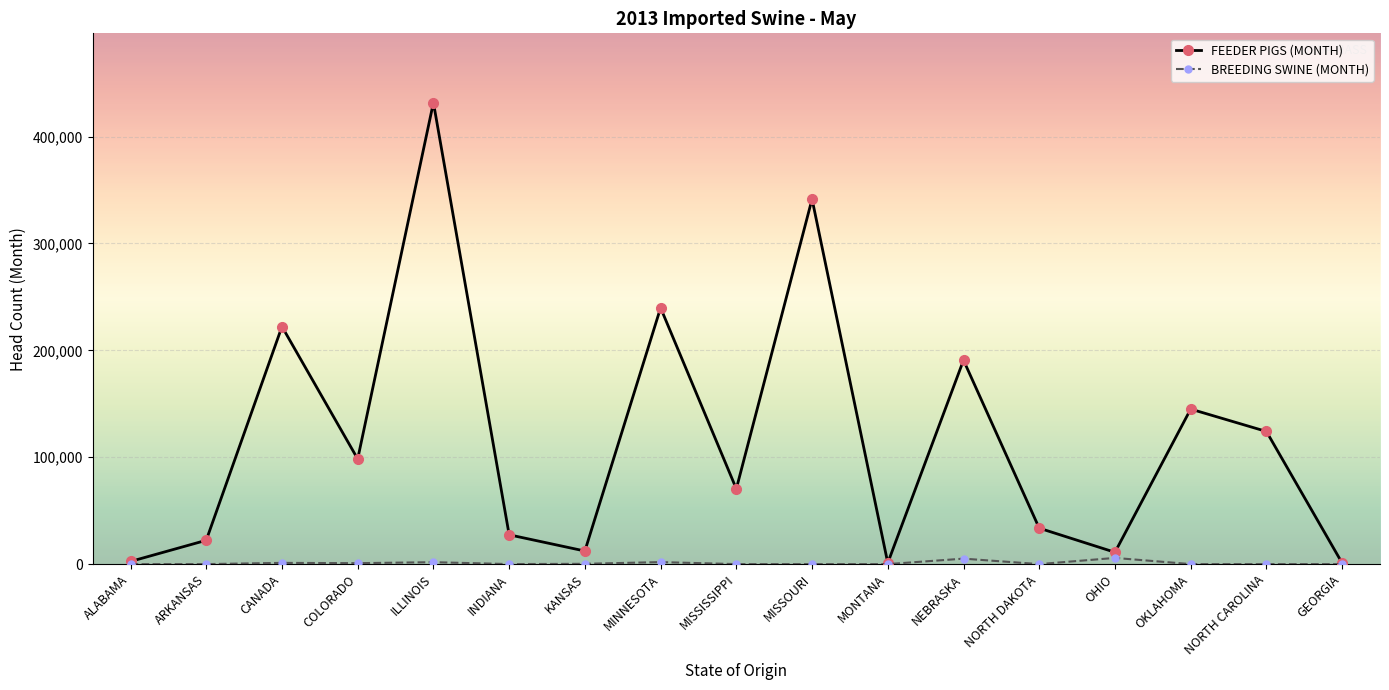

How many lines are shown in the chart?

2